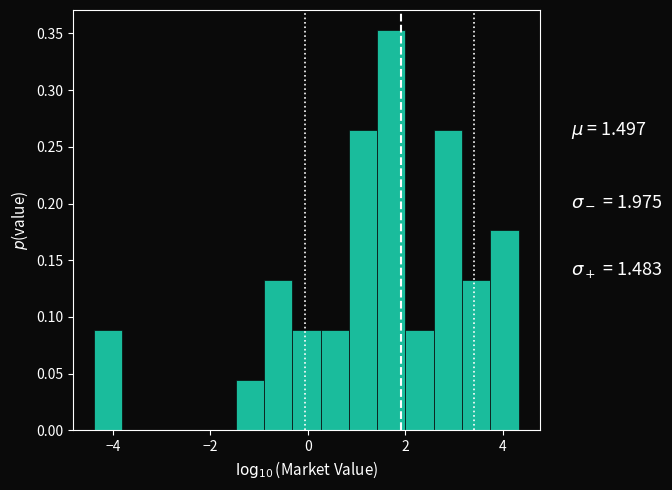

Read against the x-axis, roughly where is the centre of the tallest bar?

1.8